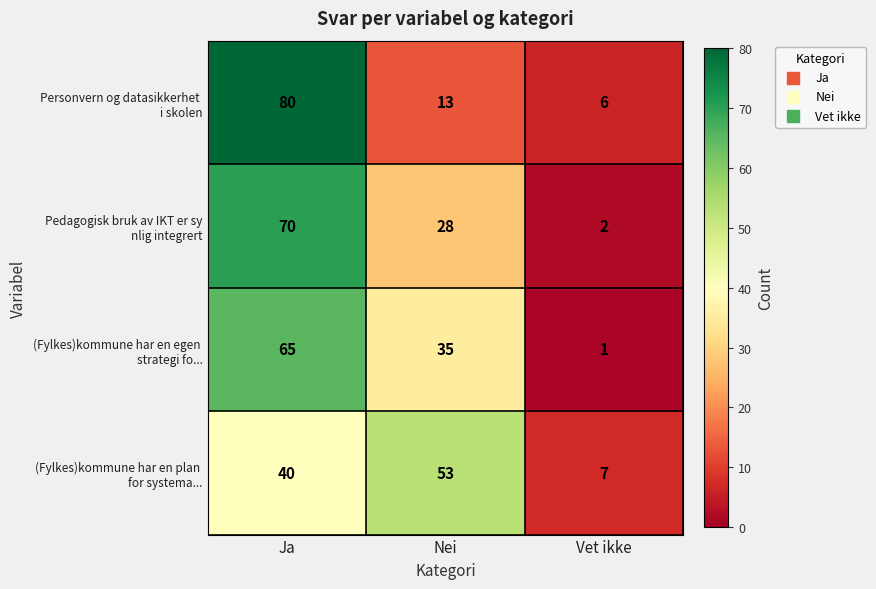

Which category has the lowest value across all series?

Vet ikke